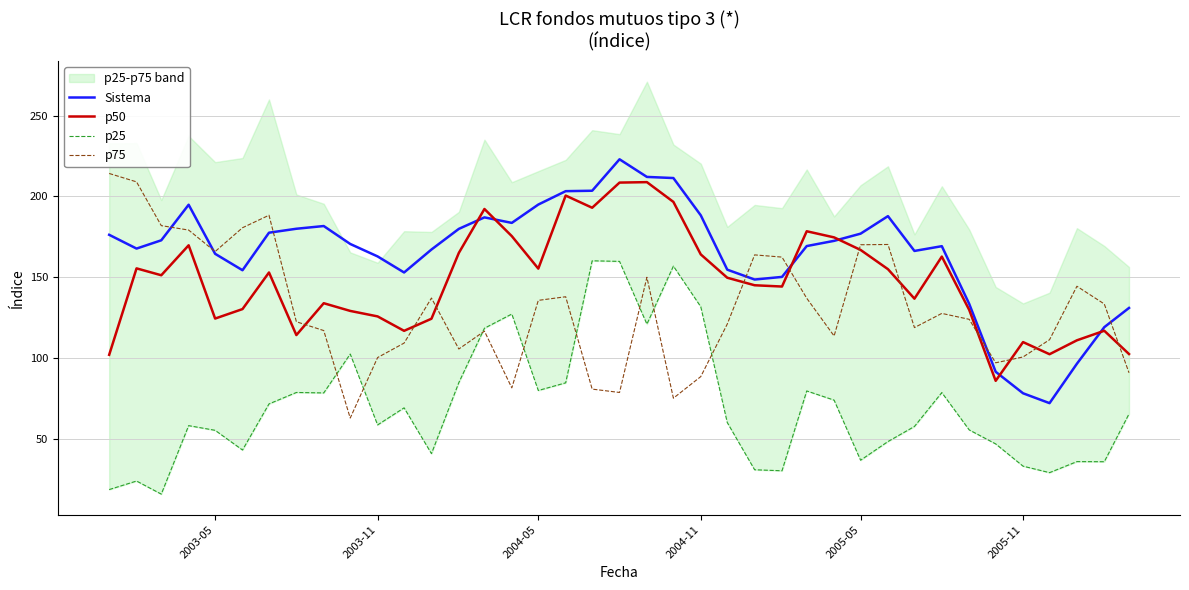

The p75 series shows 133.8 at 2003-11. True or false?

False